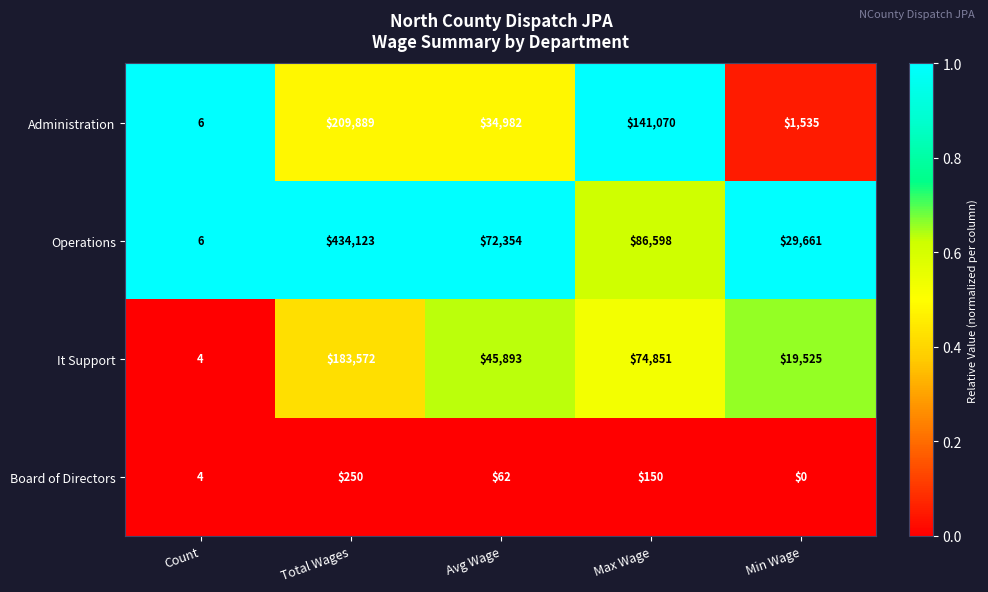

Which label corresponds to the largest value in the chart?

Total Wages